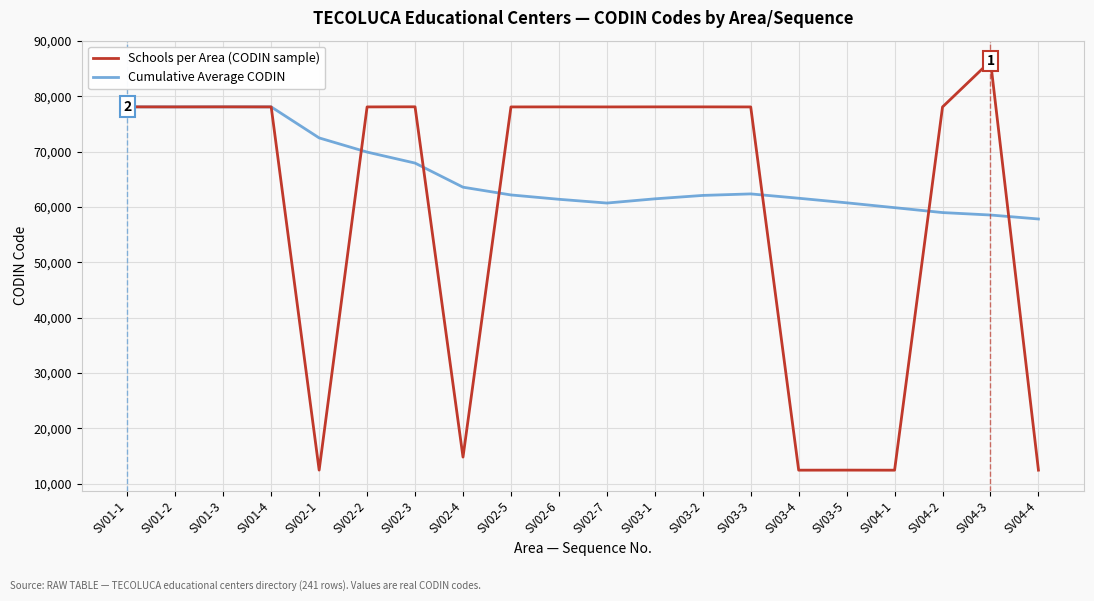

What is the total value across all series at SV01-4?

156157